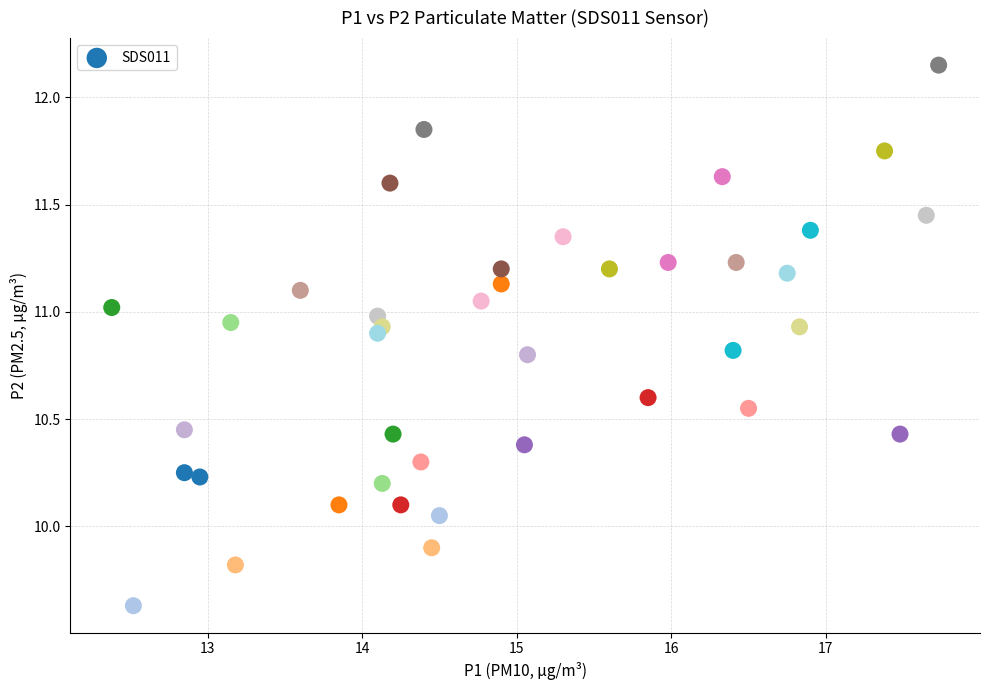

What is the range of Y values (max minus min)?

2.5